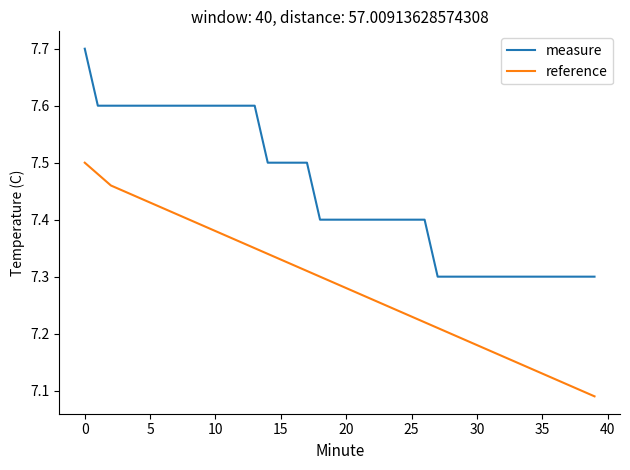

True or false: reference and measure cross at least once.

False